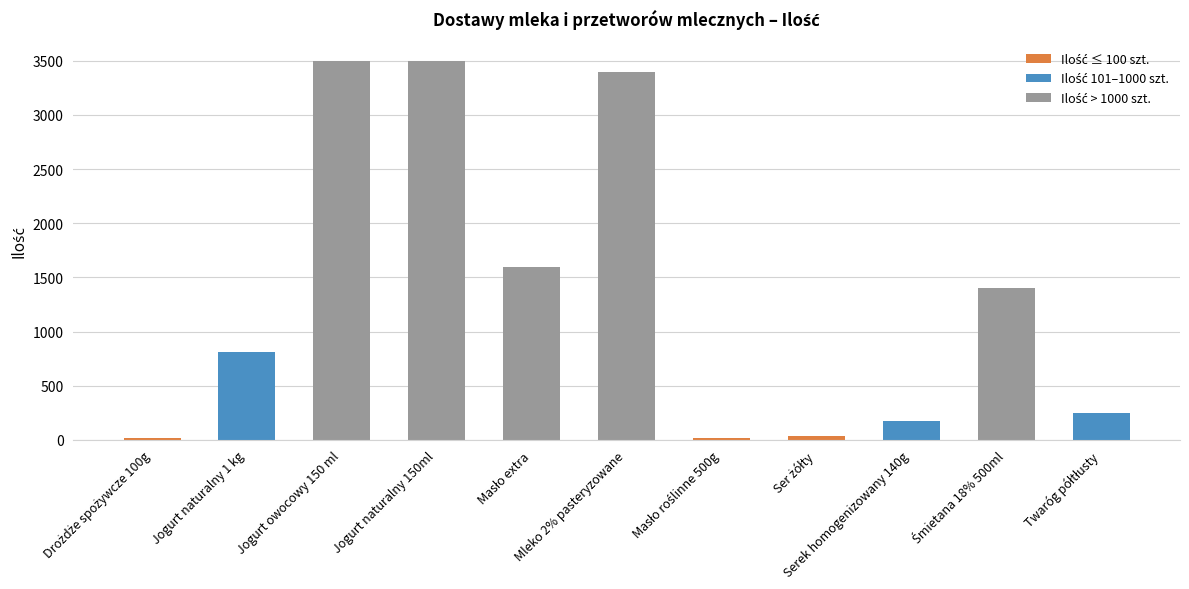

What is the greatest value displayed?

3500